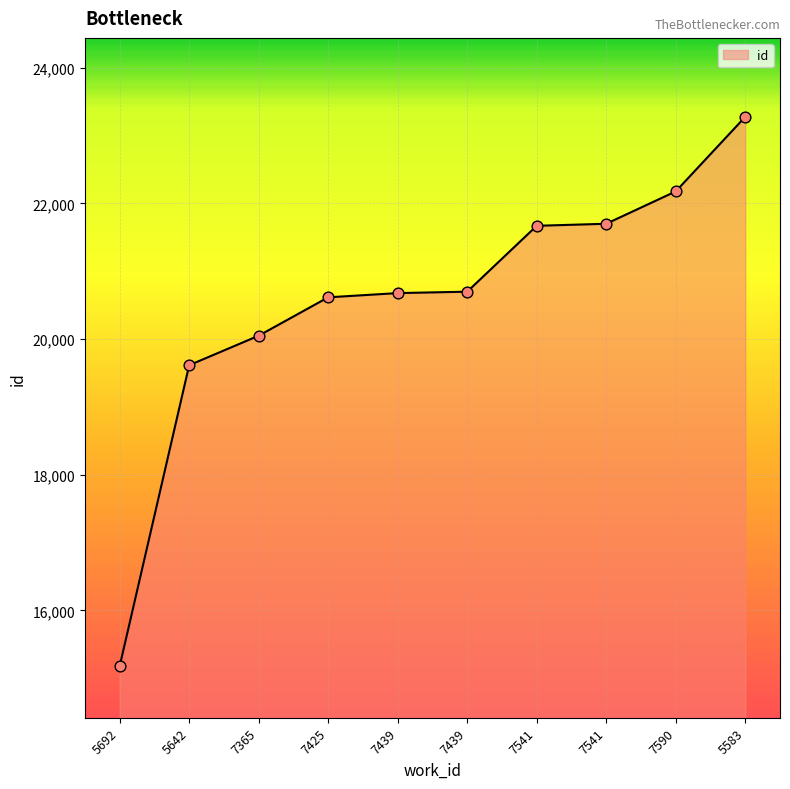

Between 5692 and 5642, which is larger?

5642